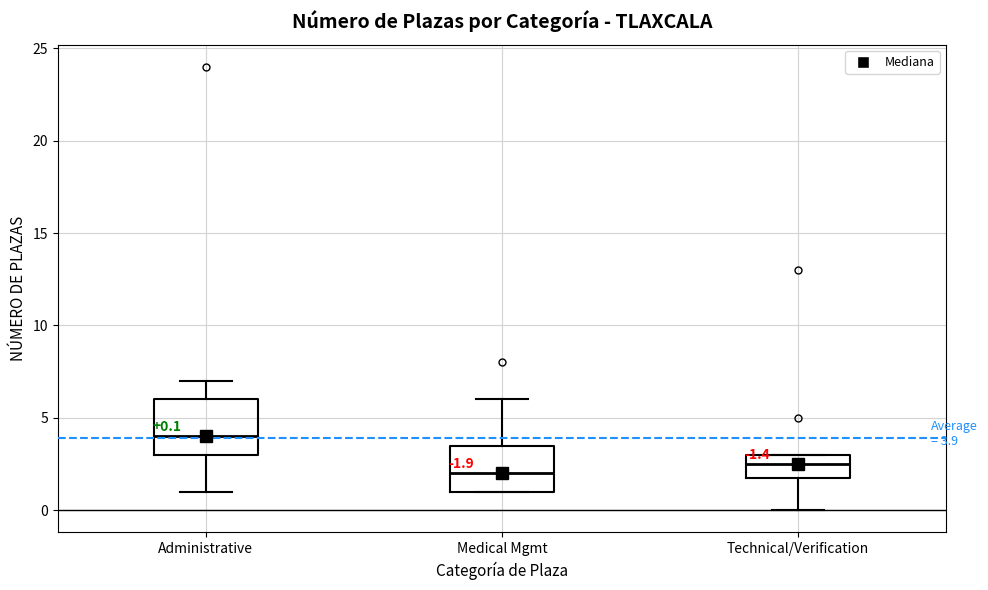

Which box's median line is the highest?

Administrative